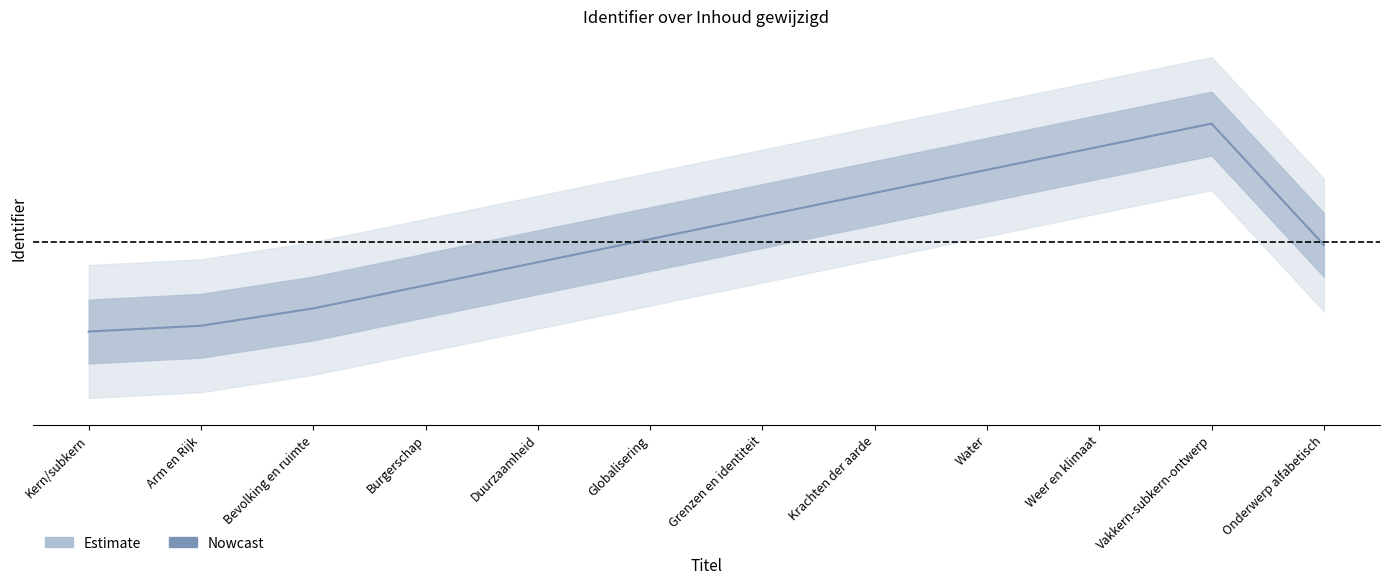

Reading left to right, what are all the values shown in this chart?

Kern/subkern=0.2	Arm en Rijk=0.2	Bevolking en ruimte=0.3	Burgerschap=0.3	Duurzaamheid=0.4	Globalisering=0.5	Grenzen en identiteit=0.6	Krachten der aarde=0.7	Water=0.8	Weer en klimaat=0.9	Vakkern-subkern-ontwerp=1.0	Onderwerp alfabetisch=0.5